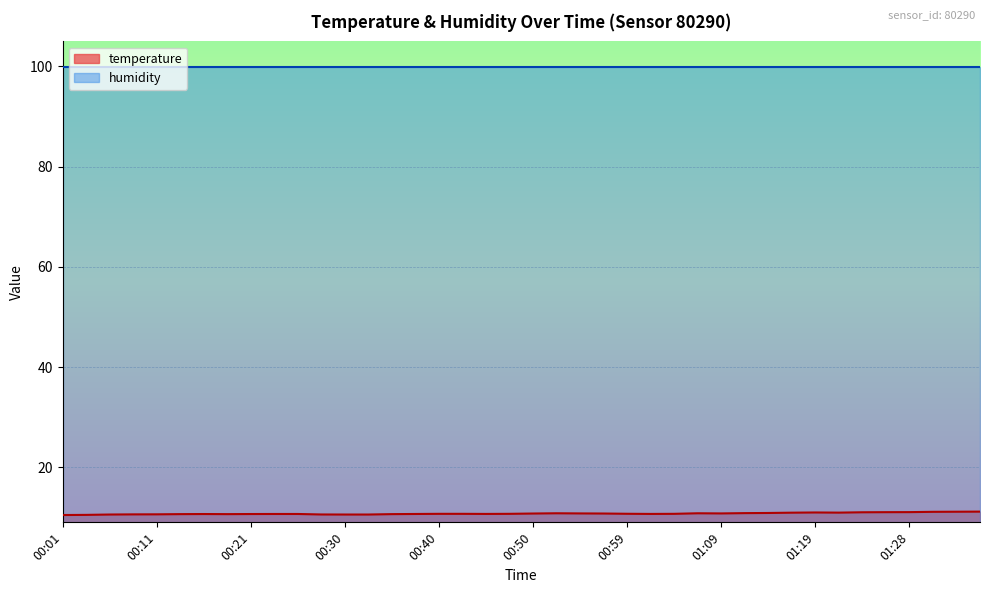

What is the greatest value displayed?

100.0